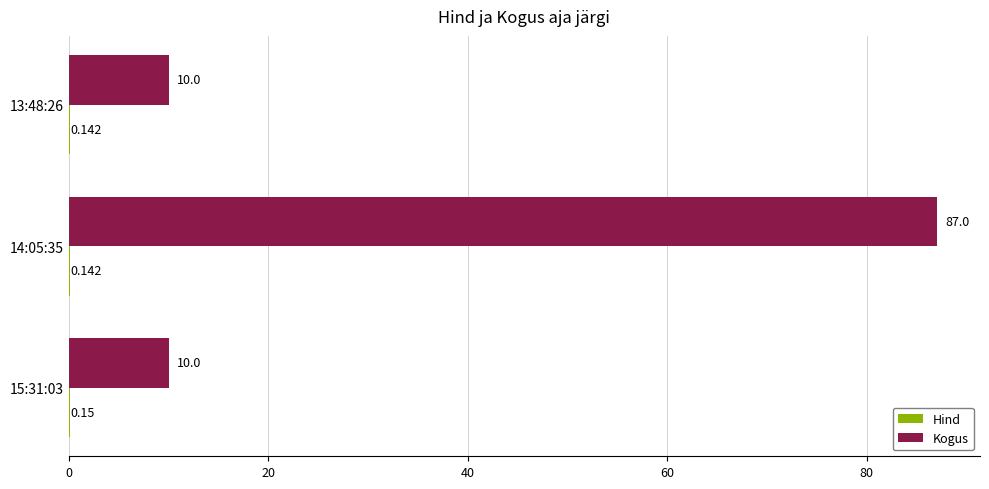

How many distinct data groups are displayed?

2